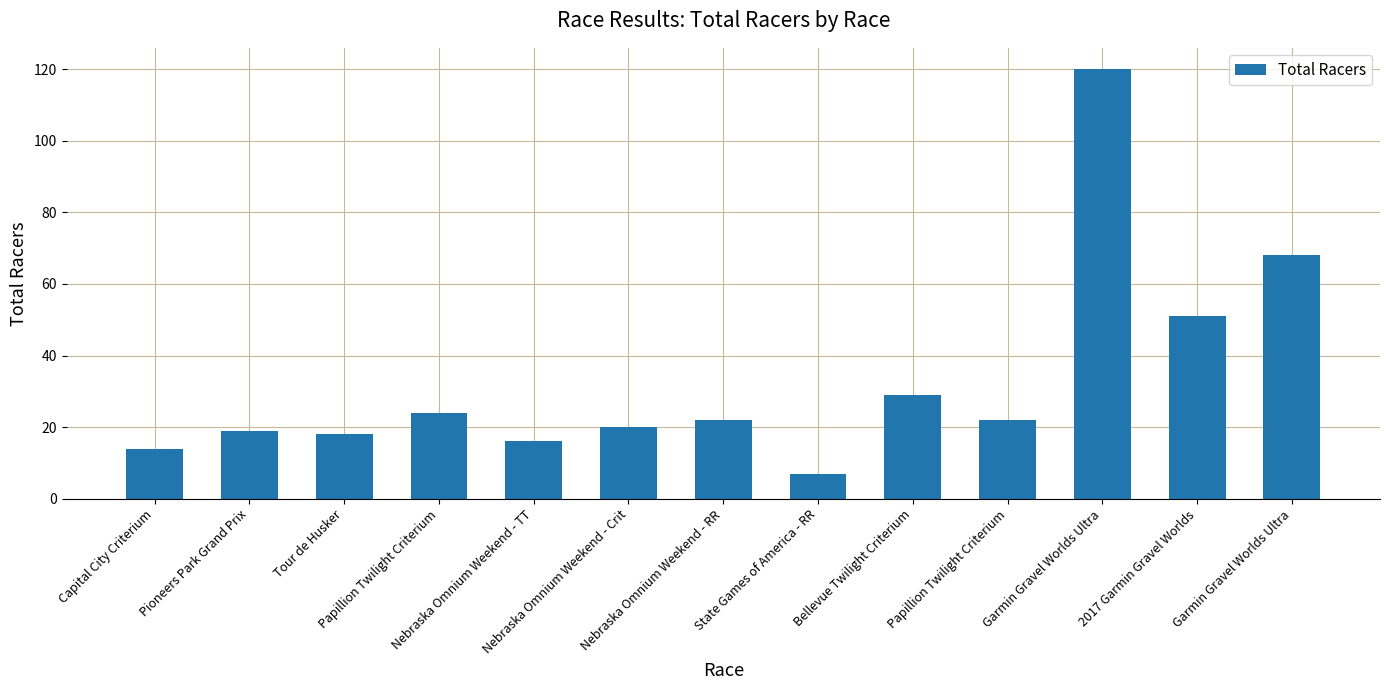

Does the chart contain stacked bars?

No